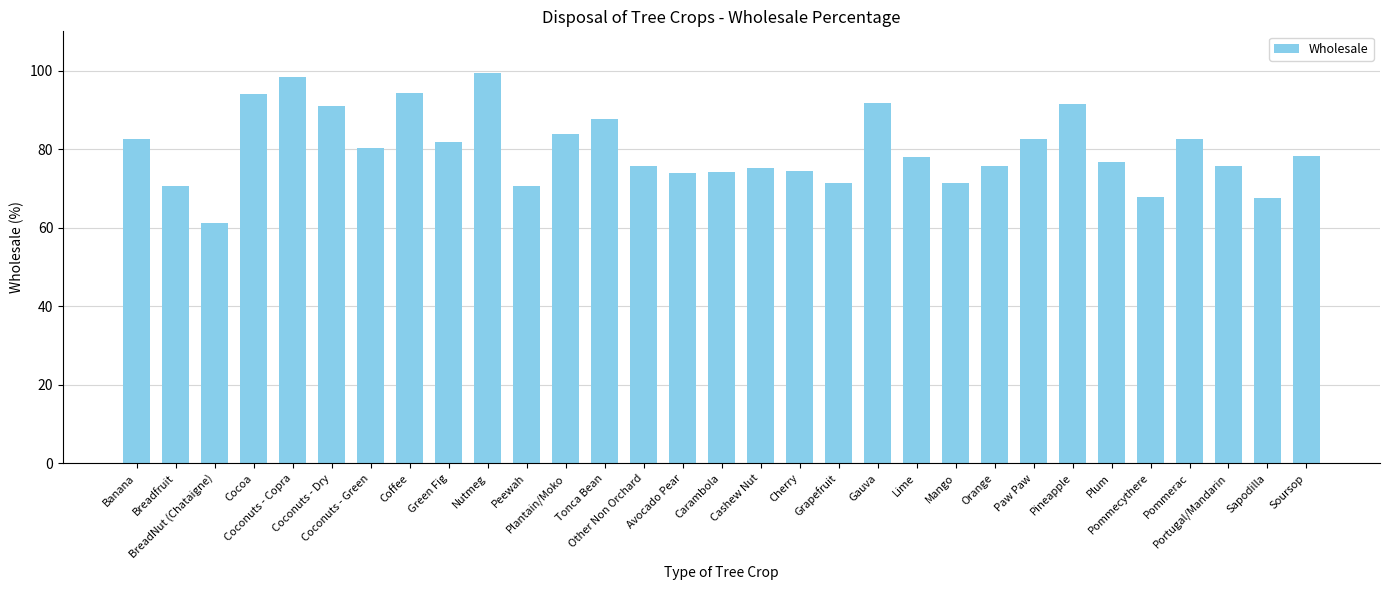

What is the ratio of the value at Nutmeg to the value at Peewah?

1.4